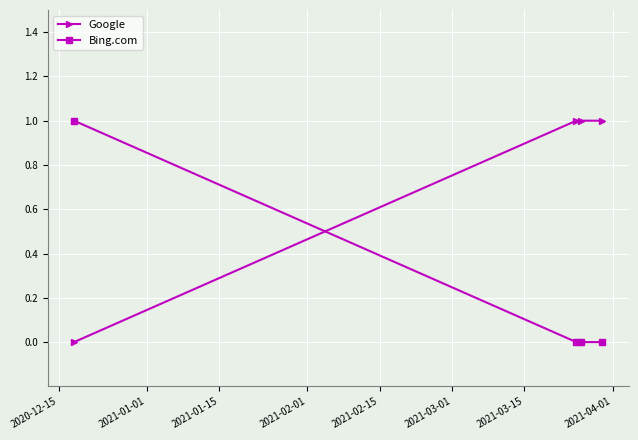

True or false: Bing.com has more than 1 points higher than both neighbors.

False